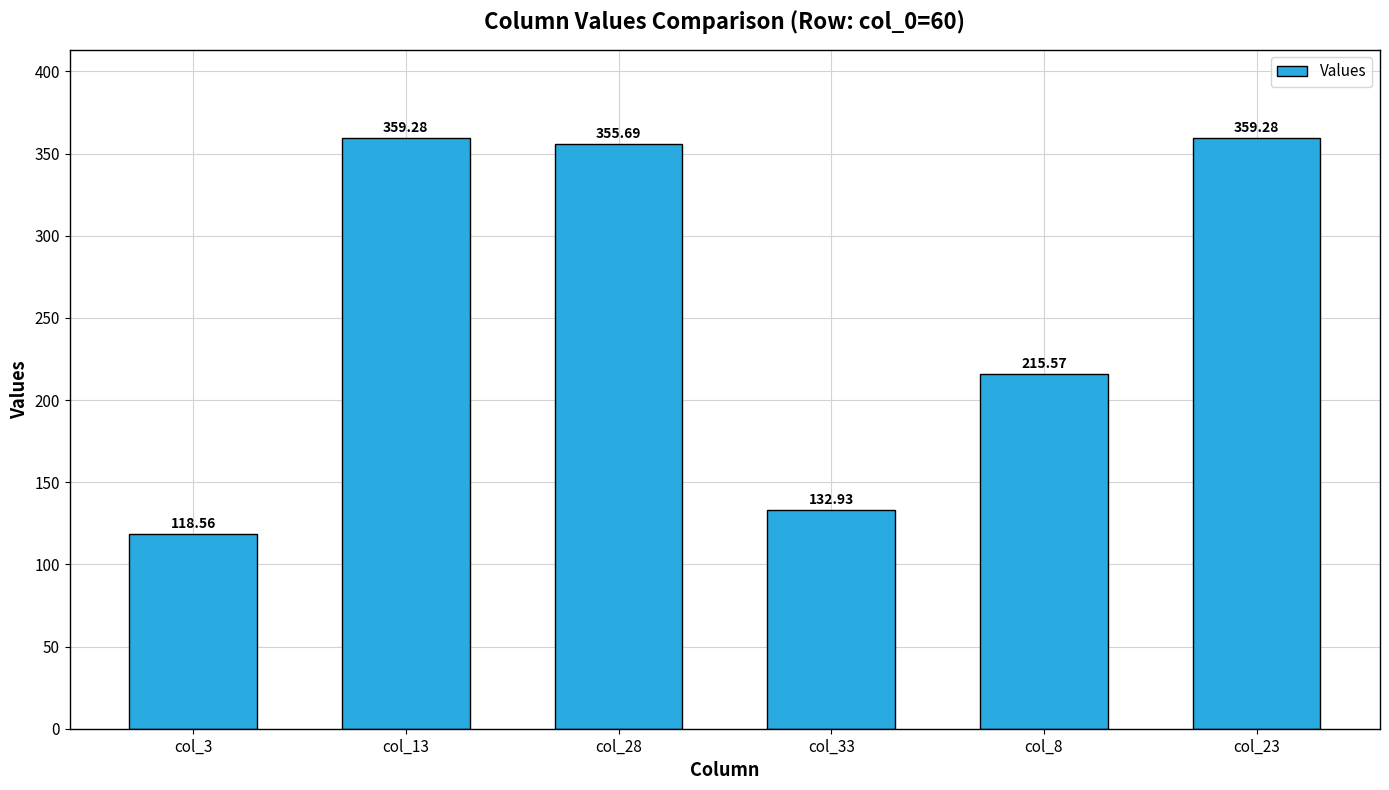

True or false: the data shows 600.1 at col_28.

False